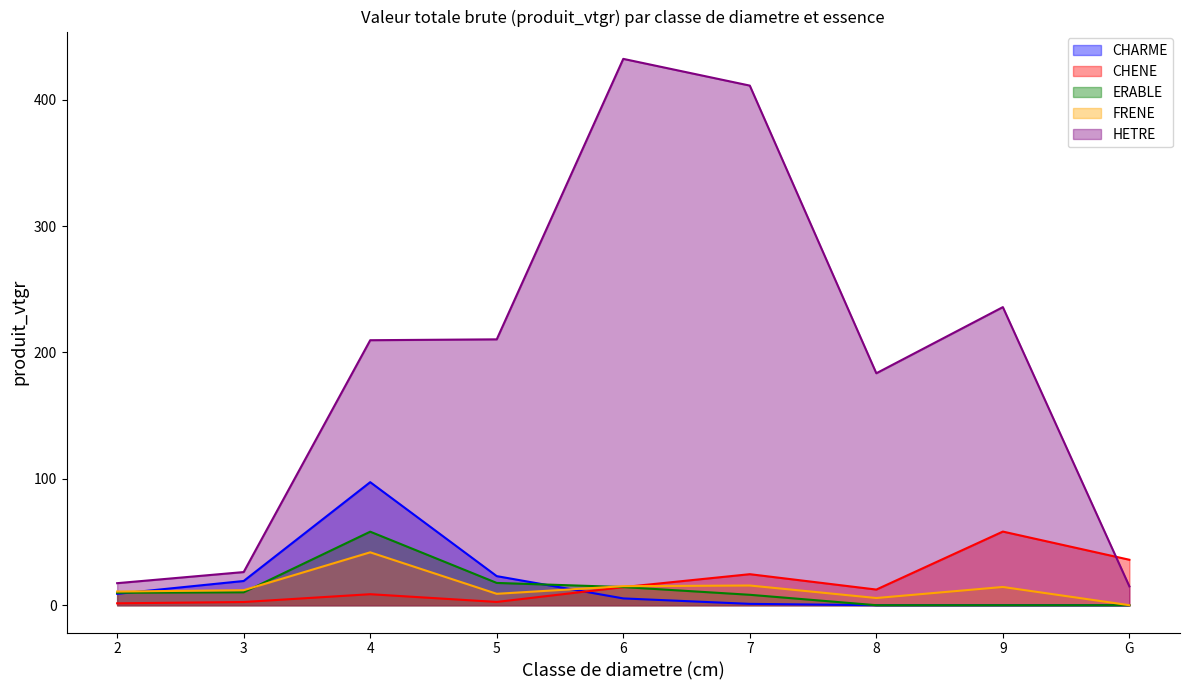

How many intersections are there between CHENE and ERABLE?

1